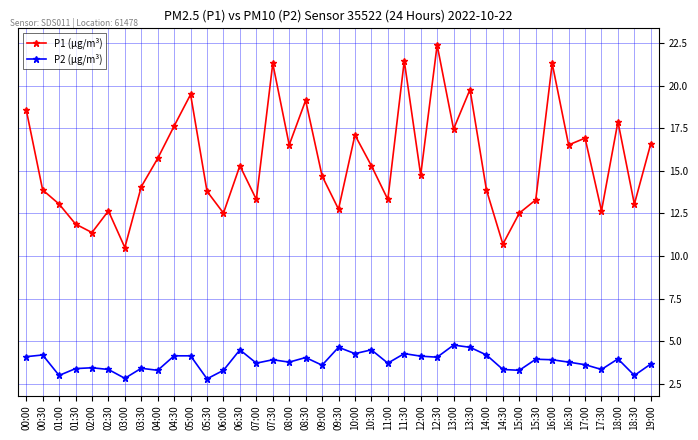

At which label is P1 (µg/m³) closest to 16?

04:00